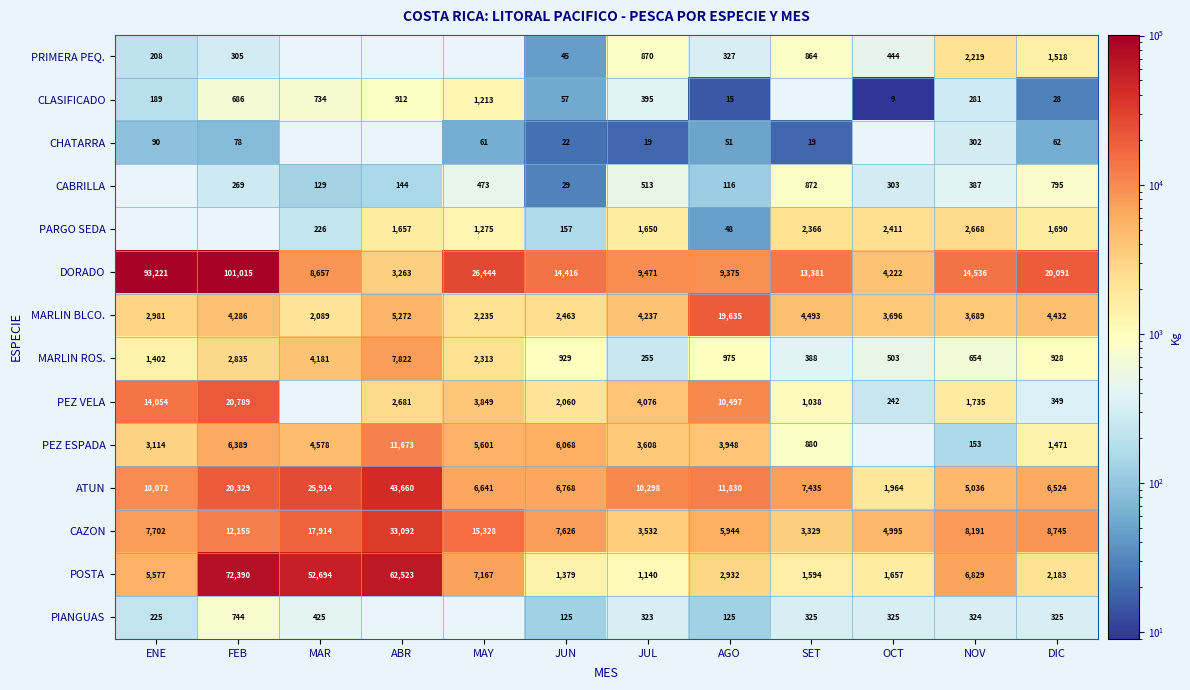

Is the value of CLASIFICADO at OCT greater than the value of PRIMERA PEQ. at JUL?

No